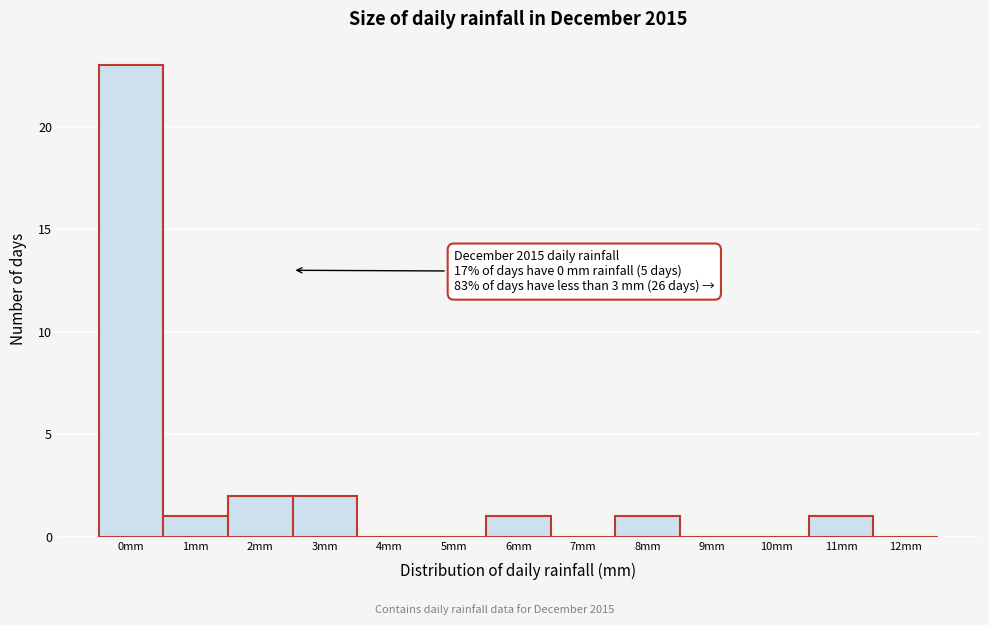

Reading right to left, list all the values displayed in this chart.

12mm=0	11mm=1	10mm=0	9mm=0	8mm=1	7mm=0	6mm=1	5mm=0	4mm=0	3mm=2	2mm=2	1mm=1	0mm=23